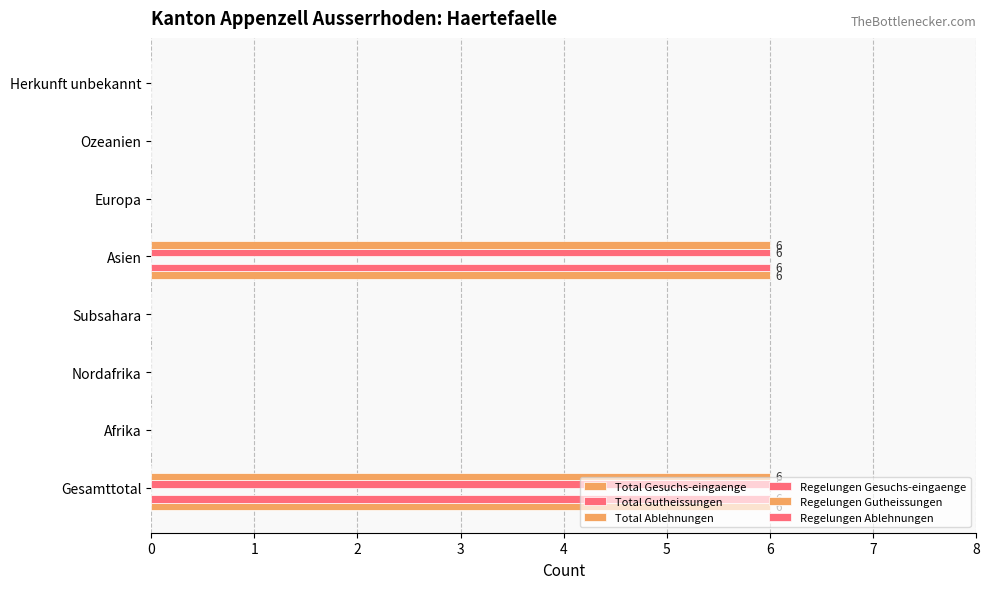

How many categories are shown in the chart?

8